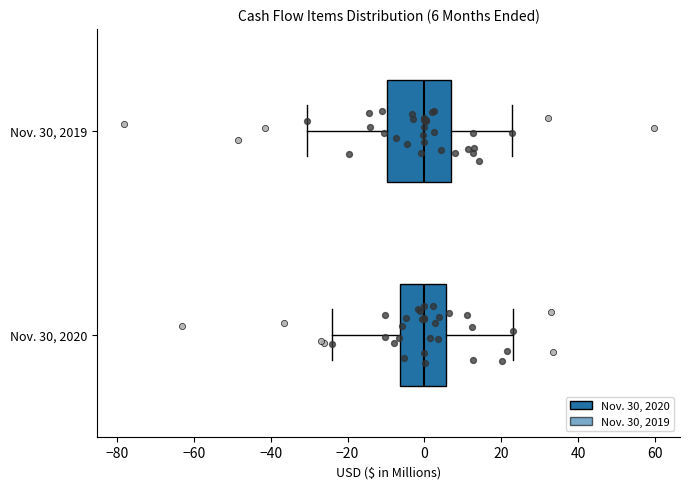

Comparing the boxes themselves (not the whiskers), which one is the widest?

Nov. 30, 2019